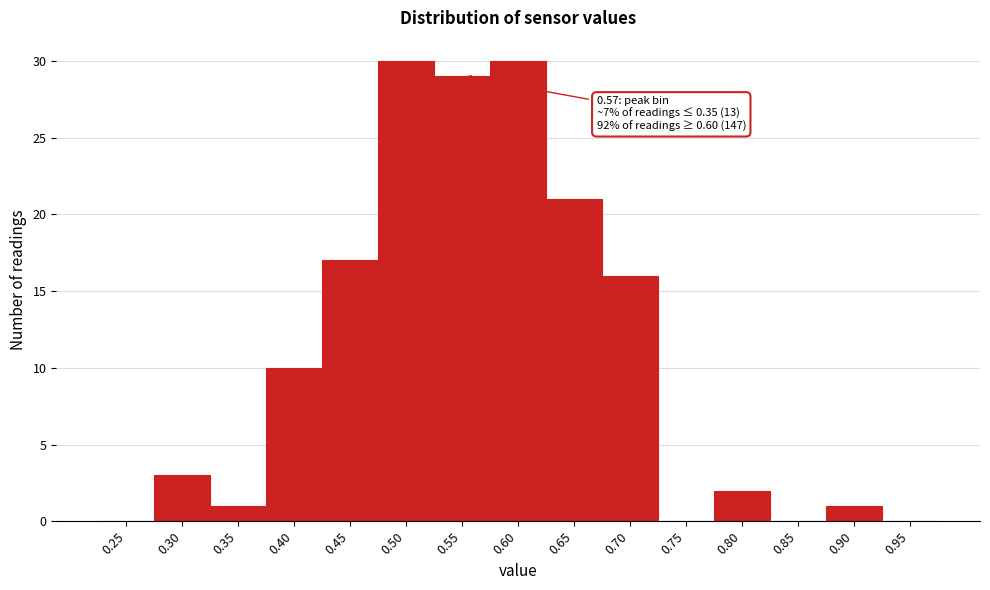

Reading left to right, list all the values displayed in this chart.

0.25=0	0.30=3	0.35=1	0.40=10	0.45=17	0.50=30	0.55=29	0.60=30	0.65=21	0.70=16	0.75=0	0.80=2	0.85=0	0.90=1	0.95=0